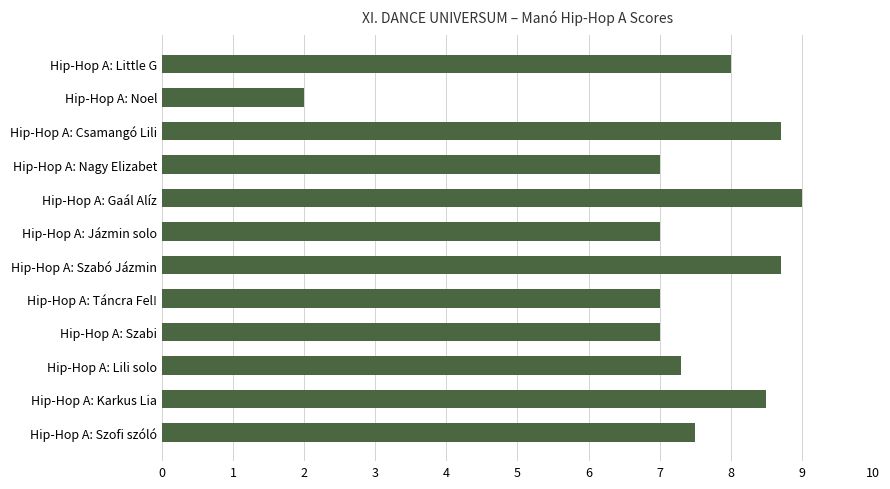

What is the change in value from Hip-Hop A: Noel to Hip-Hop A: Gaál Alíz?

+7.0